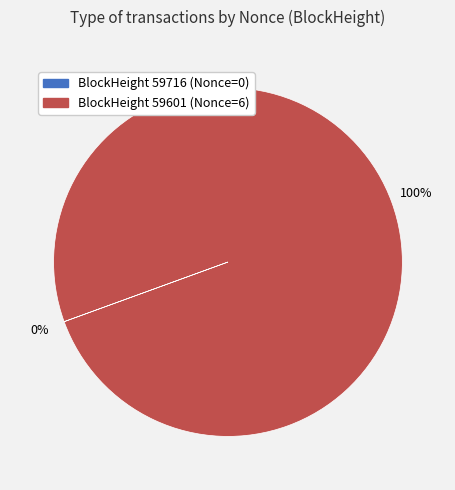

To the nearest percent, what is the average slice percentage?

50%